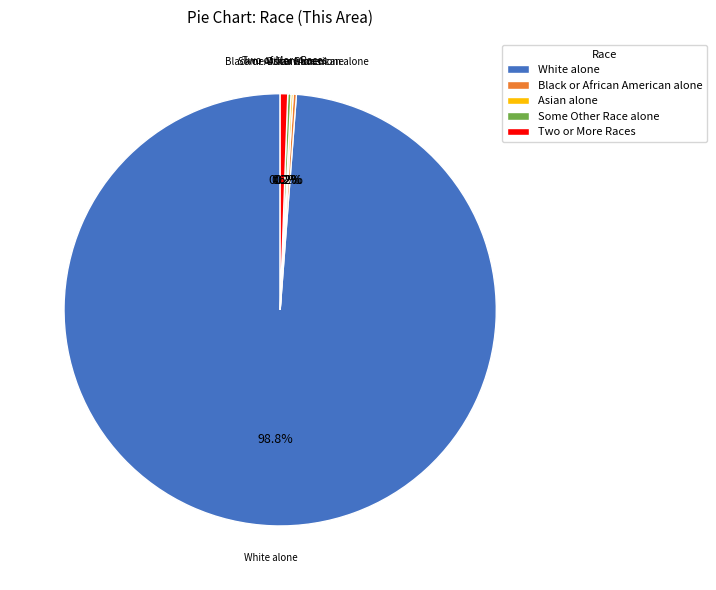

Which slice is the largest?

White alone